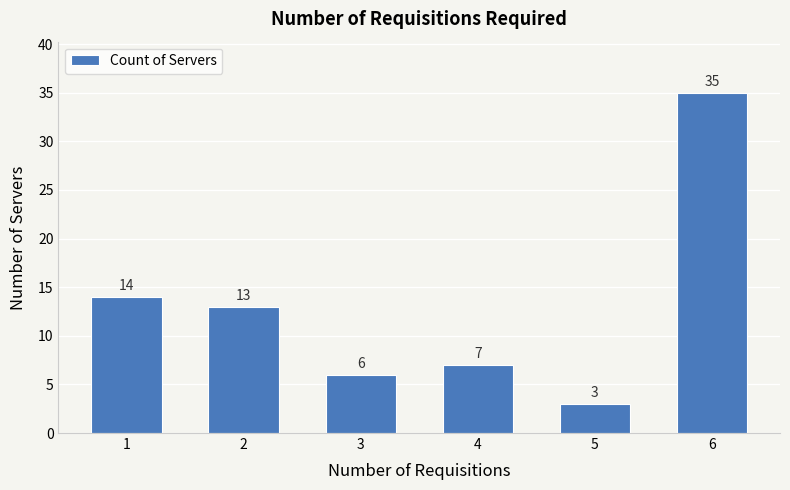

How many data points are less than 13?

3